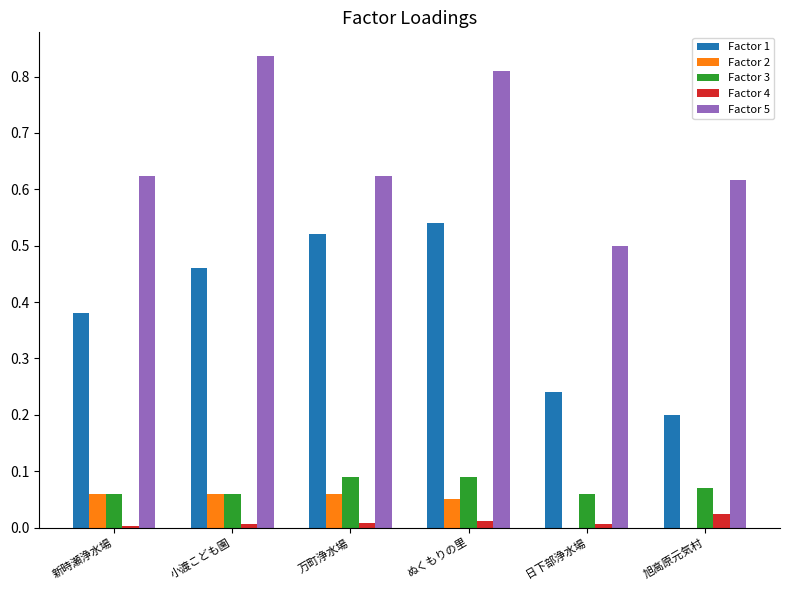

What are all the series names shown in the legend?

Factor 1, Factor 2, Factor 3, Factor 4, Factor 5